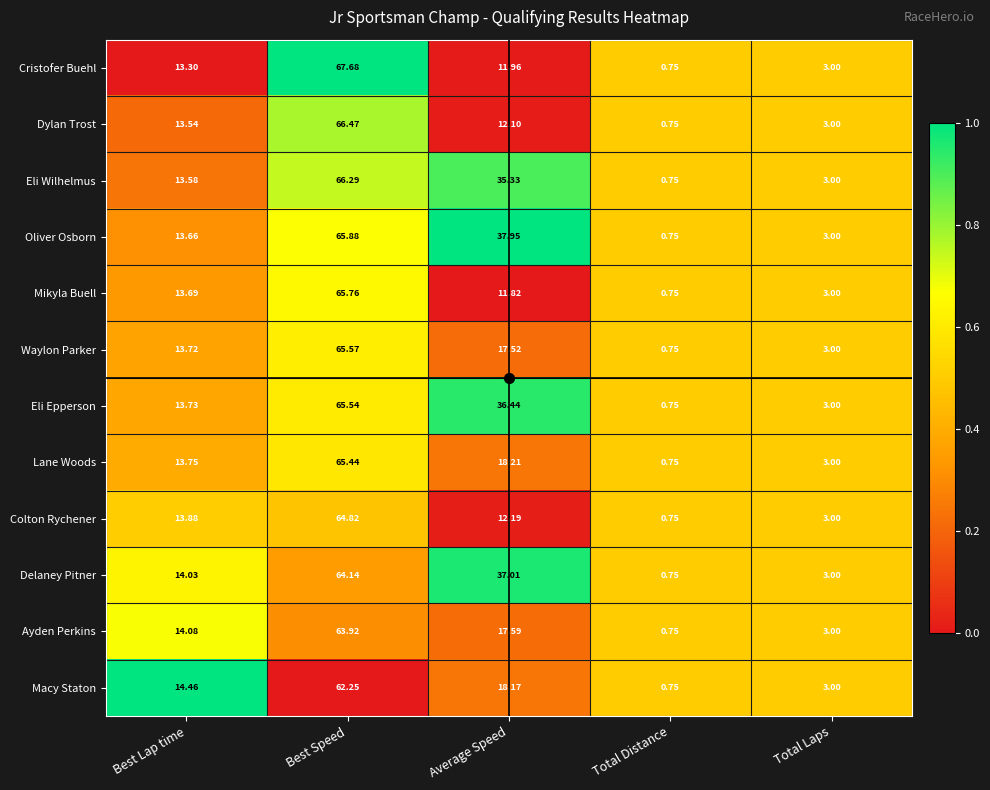

List the series in order of their peak value, lowest first.

Macy Staton, Ayden Perkins, Delaney Pitner, Colton Rychener, Lane Woods, Eli Epperson, Waylon Parker, Mikyla Buell, Oliver Osborn, Eli Wilhelmus, Dylan Trost, Cristofer Buehl